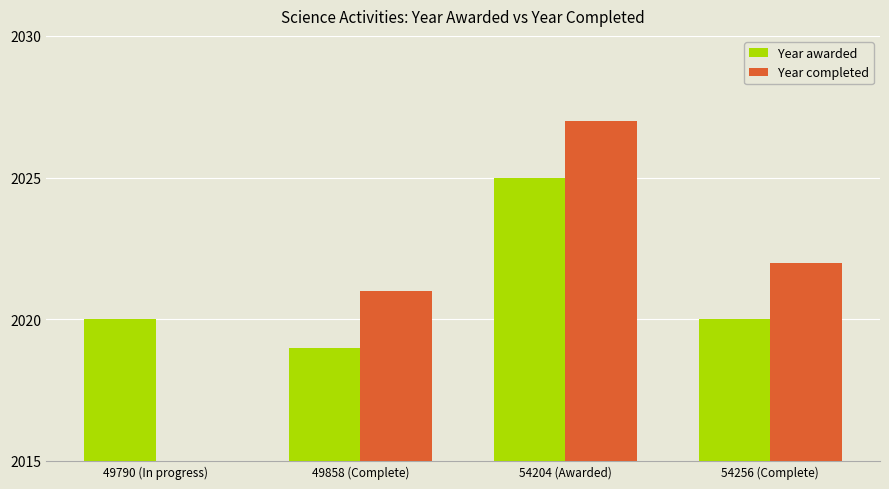

The value of Year completed at 49790 (In progress) is -1362. True or false?

False